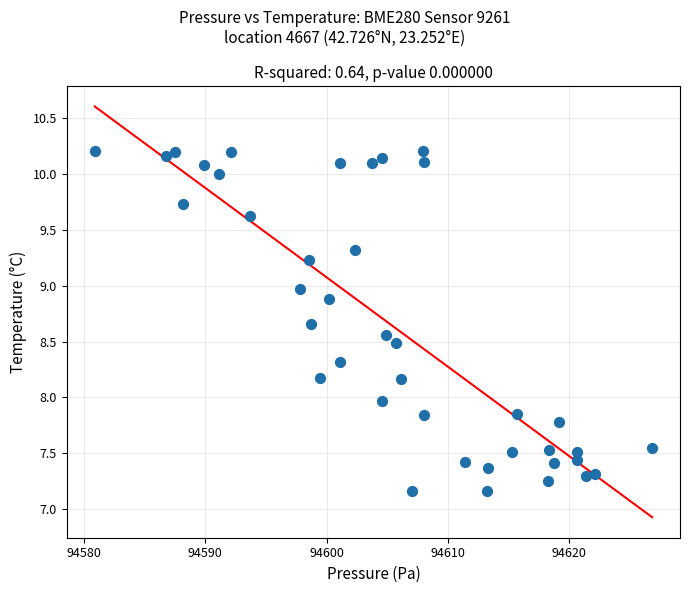

What is the range of X values (max minus min)?

45.9